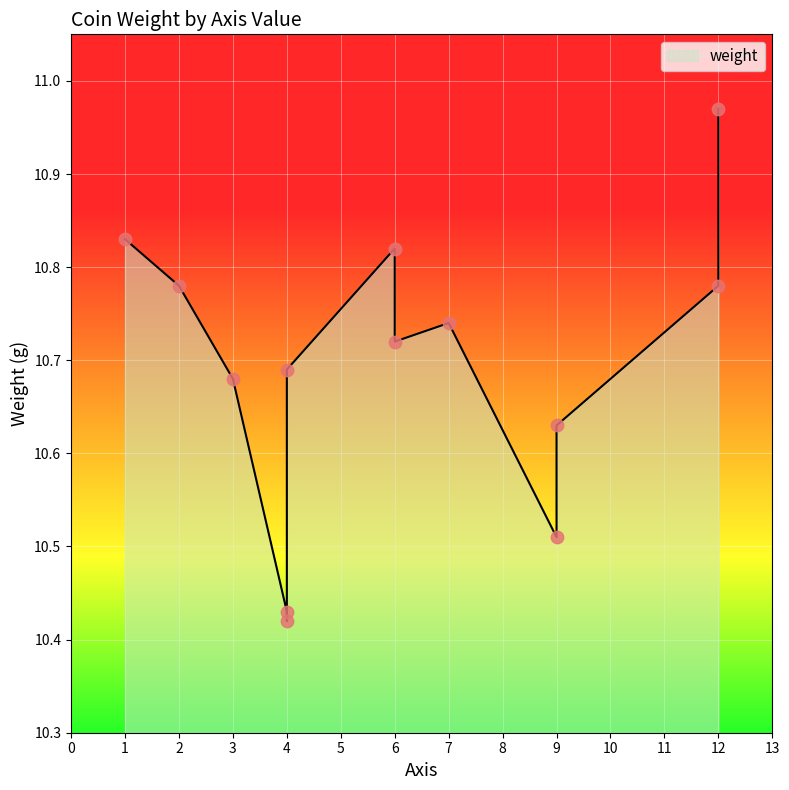

What is the change in value from 6 to 2?

-0.1